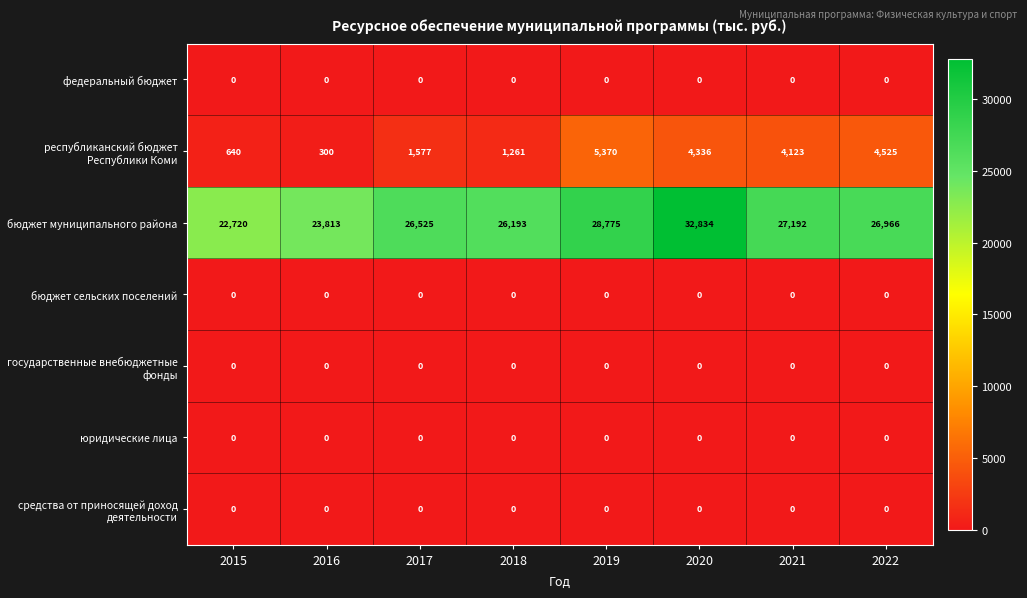

What is the difference between the highest and lowest values at 2018?

26193